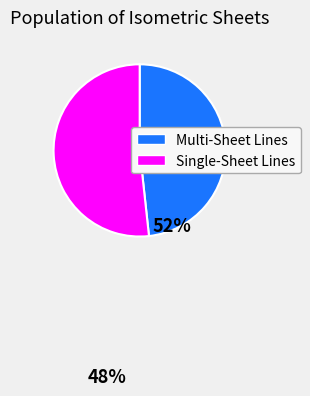

Rank the categories by value from highest to lowest.

Single-Sheet Lines, Multi-Sheet Lines